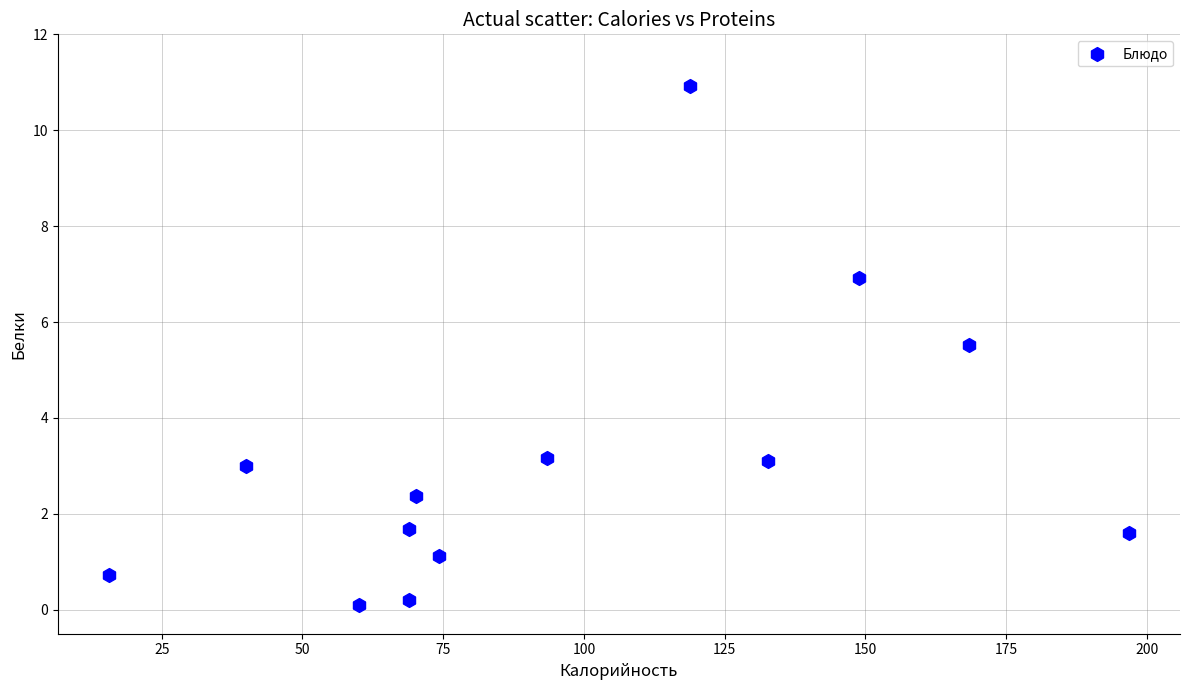

What is the range of Y values (max minus min)?

10.8